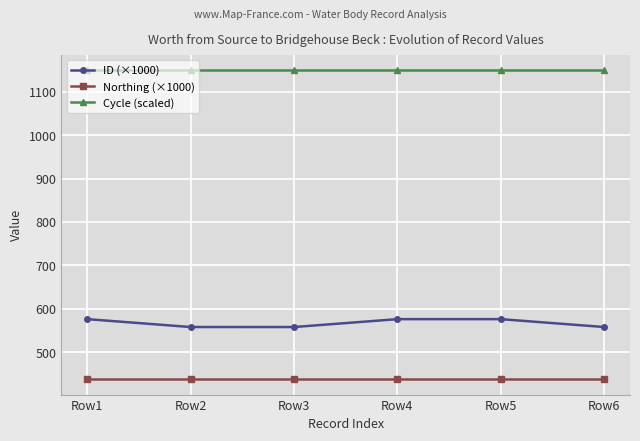

Is the value of Cycle (scaled) at Row1 greater than the value of Northing (×1000) at Row5?

Yes